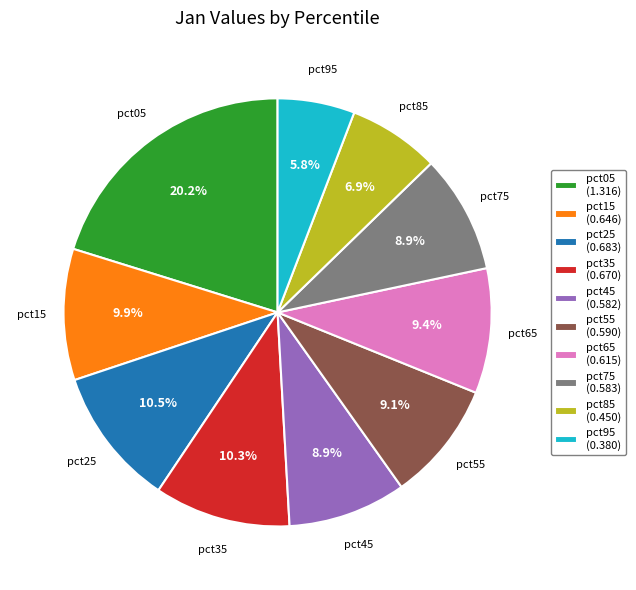

Between pct95 (0.380) and pct45 (0.582), which is larger?

pct45 (0.582)